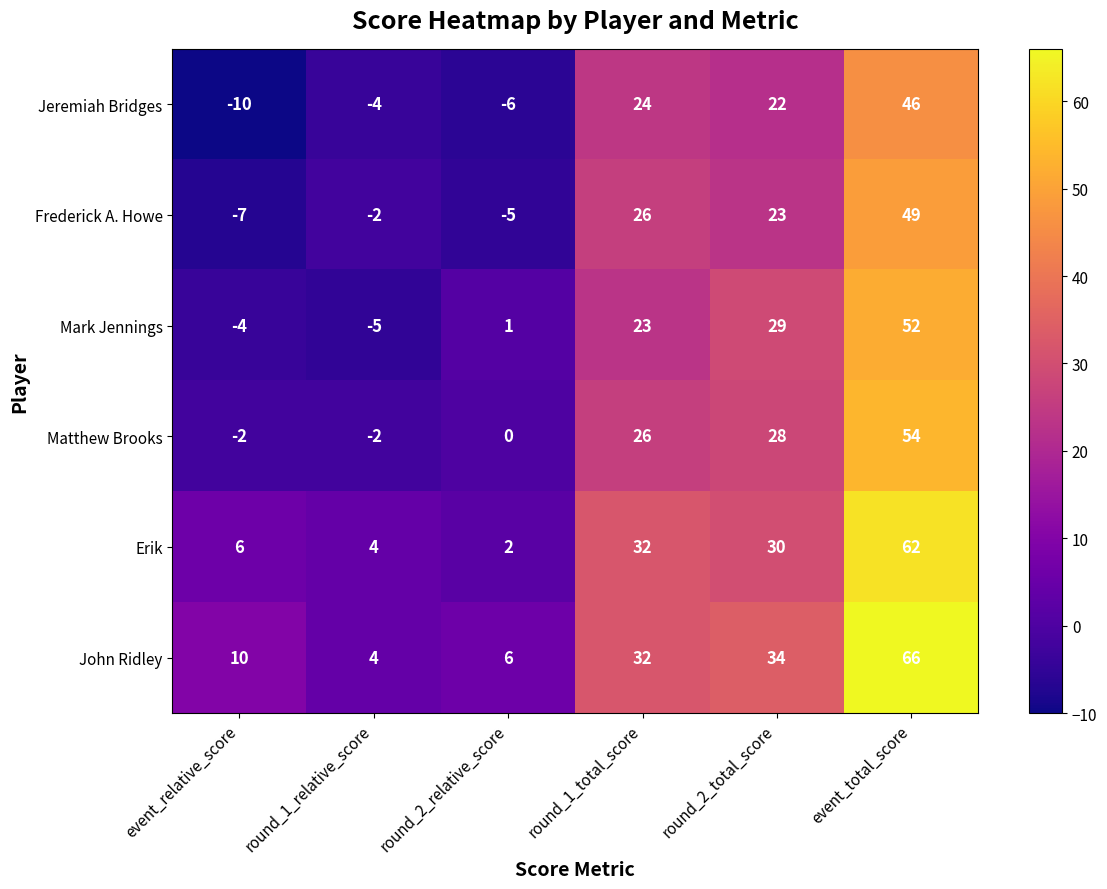

What is the difference between the second highest and second lowest values in the Jeremiah Bridges series?

30